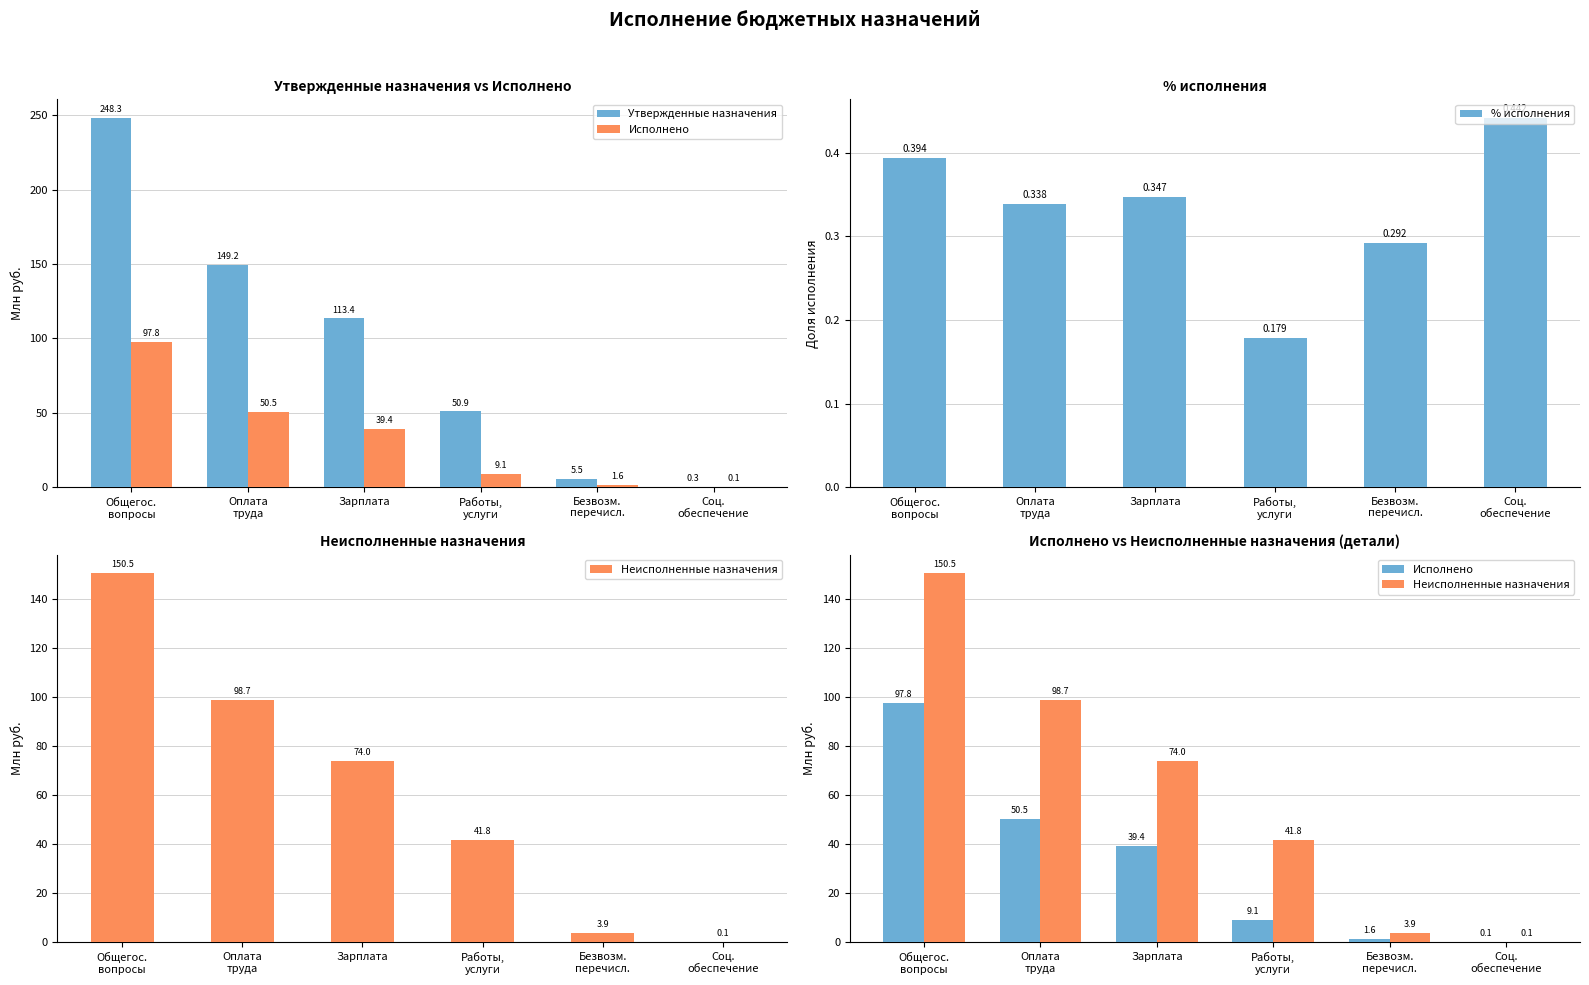

Reading left to right, list all the values displayed in this chart.

Утвержденные назначения: 248.3	149.2	113.4	50.9	5.5	0.3
Исполнено: 97.8	50.5	39.4	9.1	1.6	0.1
% исполнения: 0.4	0.3	0.3	0.2	0.3	0.4
Неисполненные назначения: 150.5	98.7	74.0	41.8	3.9	0.1